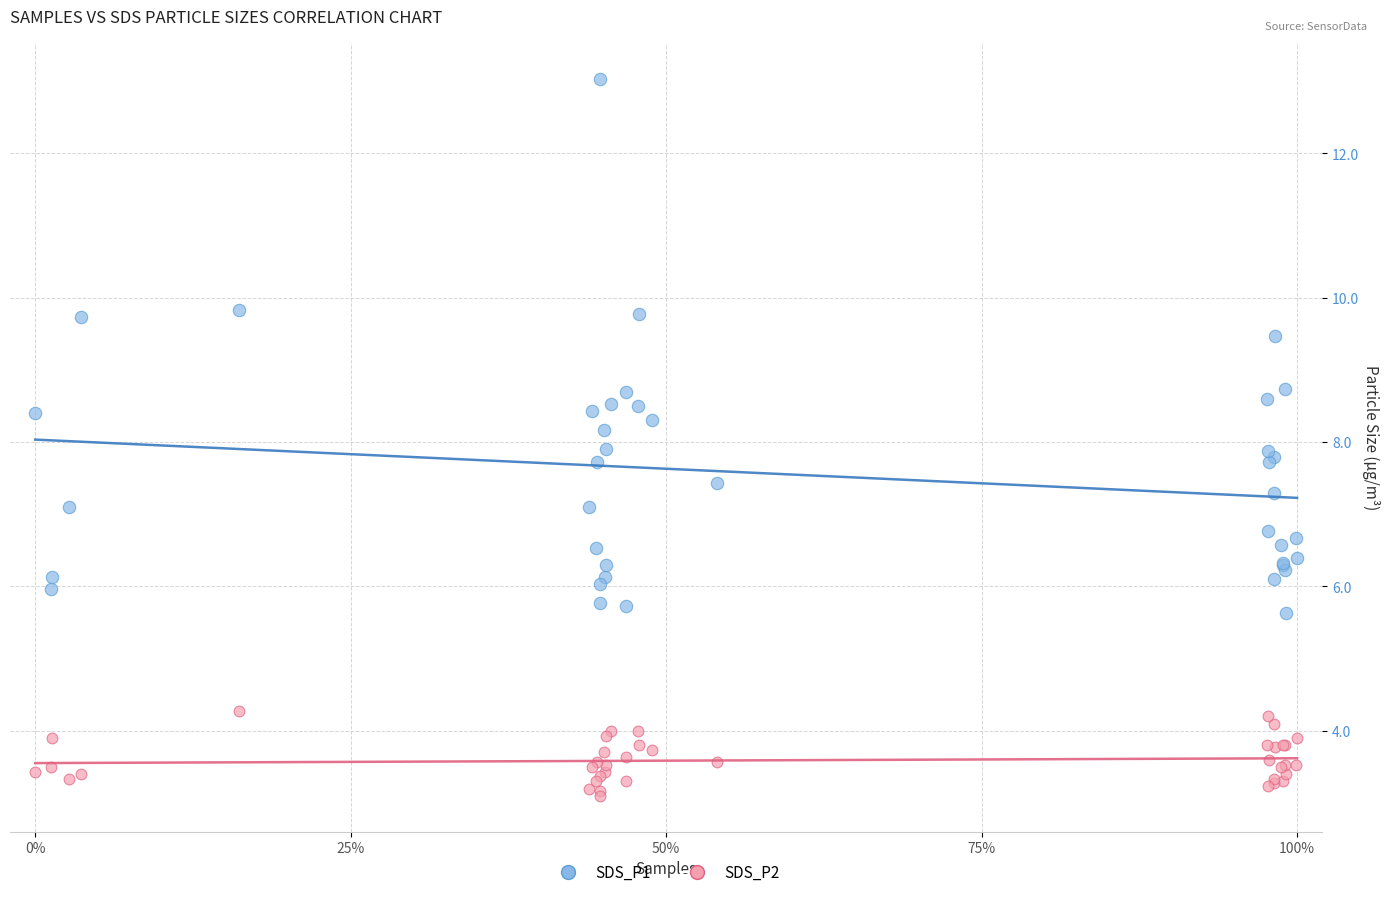

Which series reaches the maximum Y coordinate?

SDS_P1